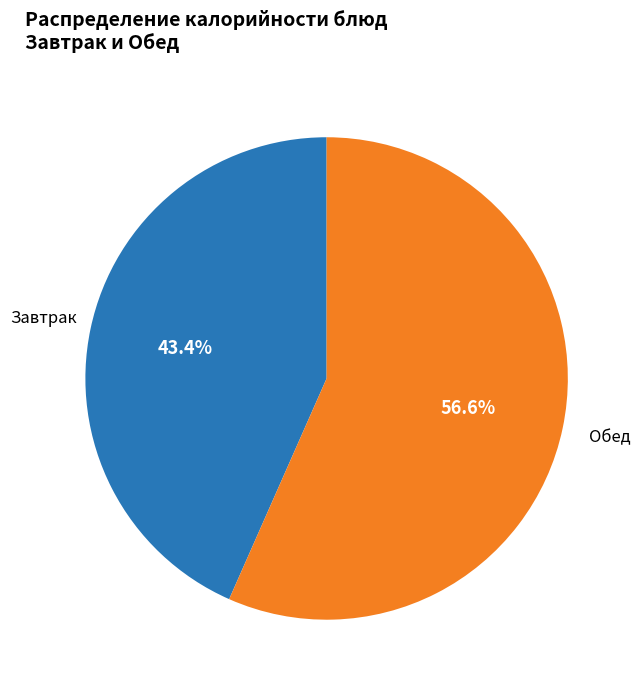

Is there any slice that represents more than half of the pie?

Yes